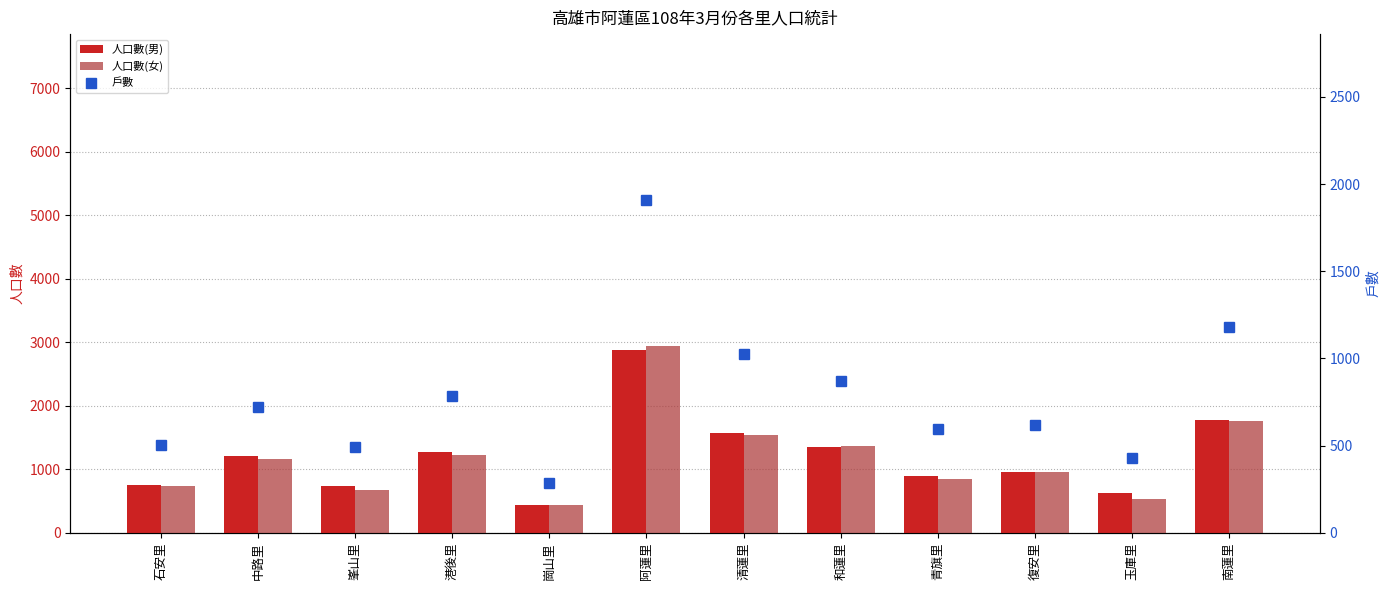

True or false: 戶數 has a value of 782 at 港後里.

True